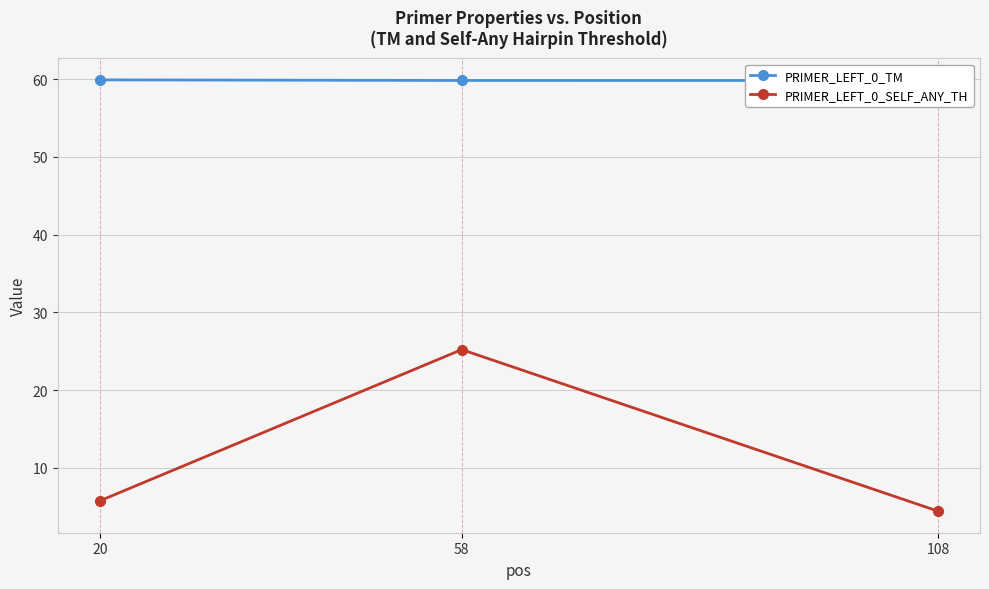

Reading left to right, extract all data points from this chart.

PRIMER_LEFT_0_TM: 20=59.9	58=59.8	108=59.8
PRIMER_LEFT_0_SELF_ANY_TH: 20=5.8	58=25.2	108=4.5